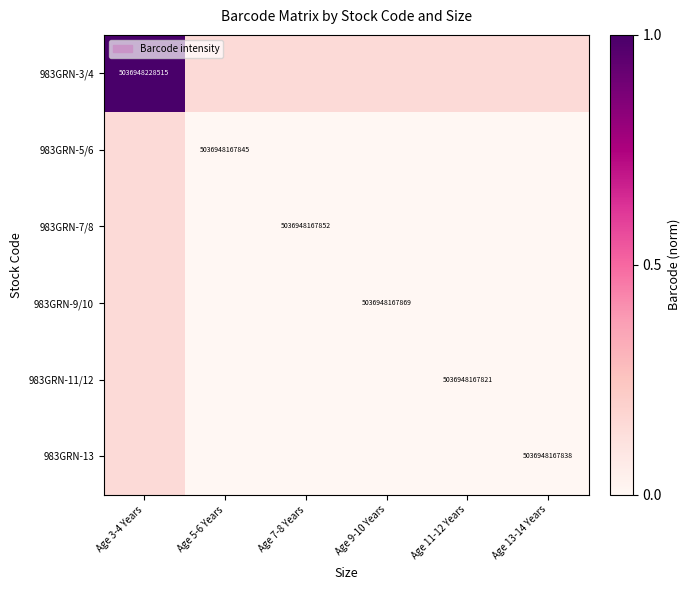

What is the sum of all 983GRN-13 values?

0.2